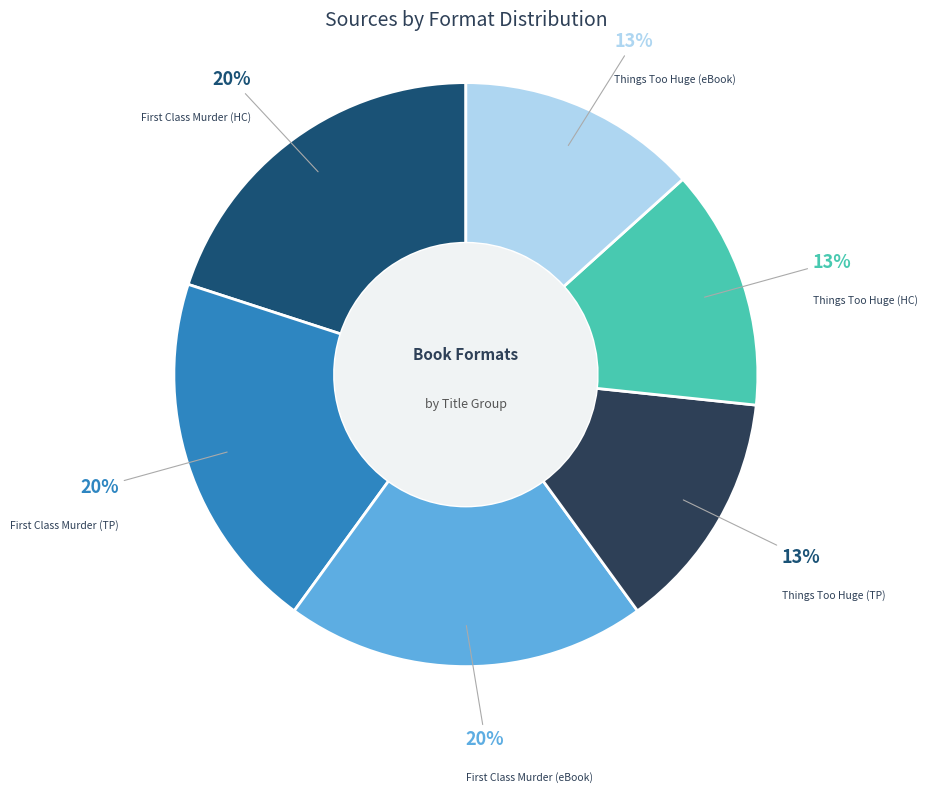

To the nearest percent, what portion does Things Too Huge (TP) represent?

13%